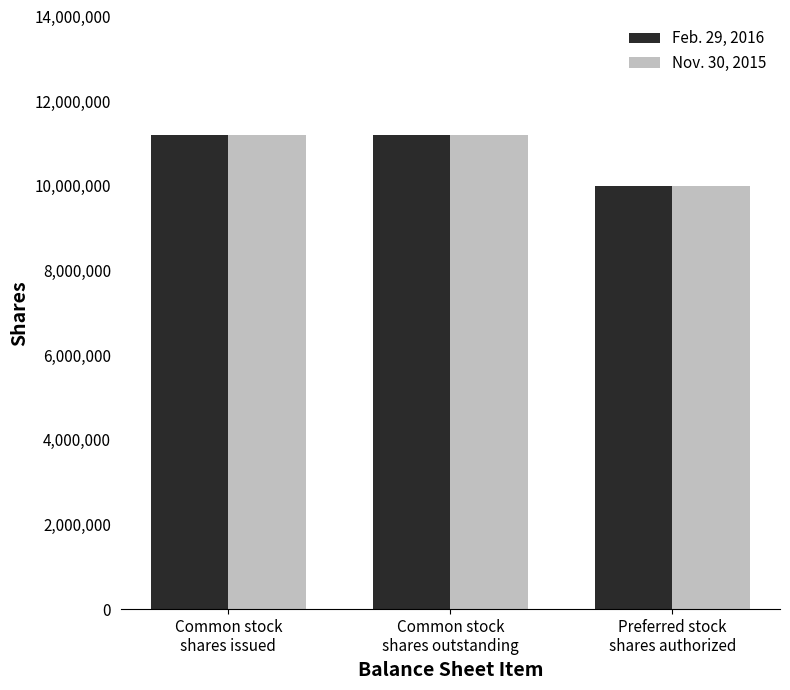

What are all the series names shown in the legend?

Feb. 29, 2016, Nov. 30, 2015